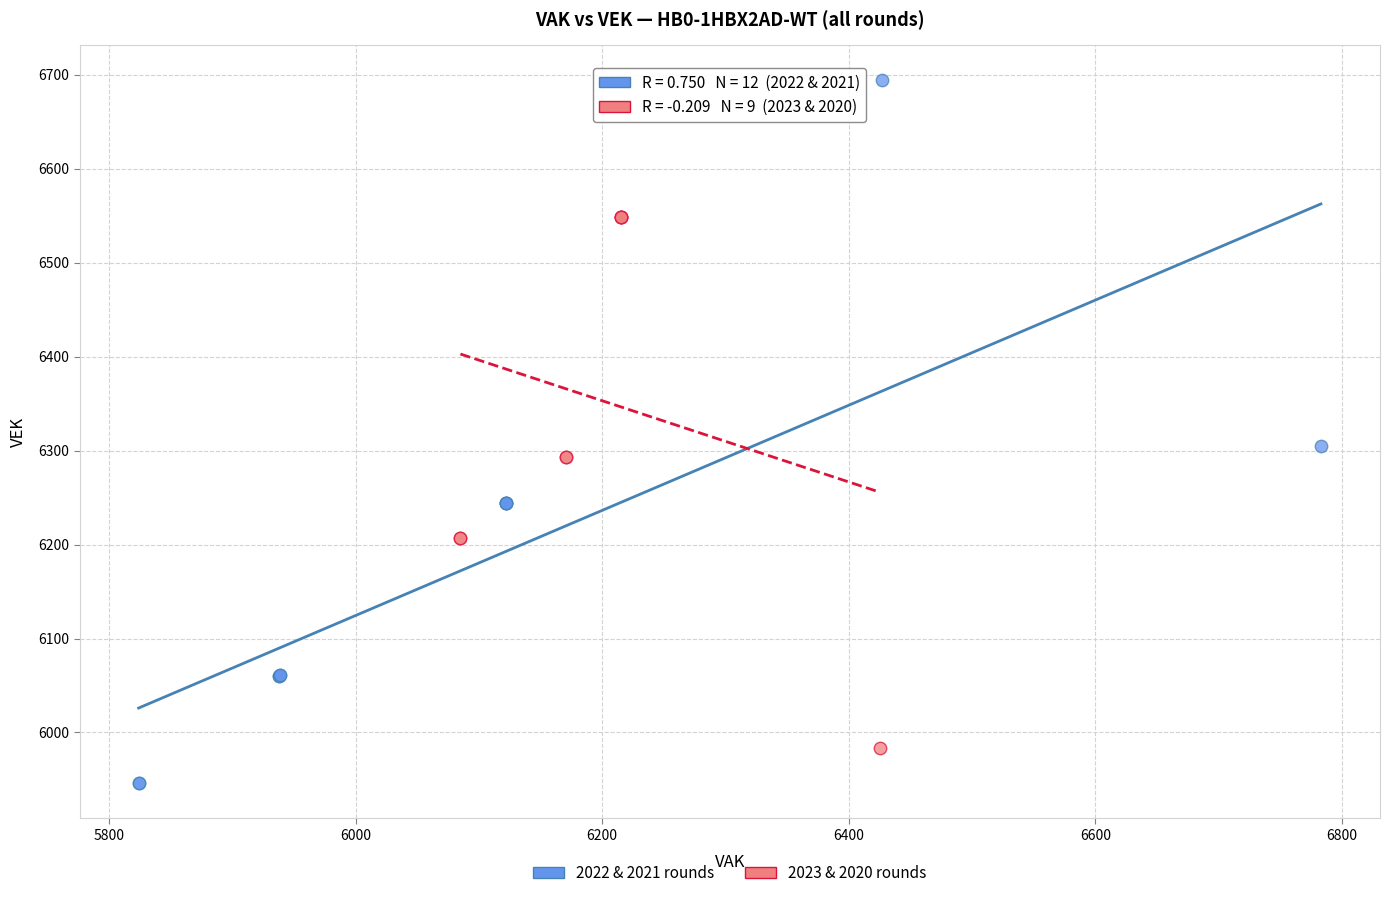

Which series reaches the maximum Y coordinate?

2022 & 2021 rounds